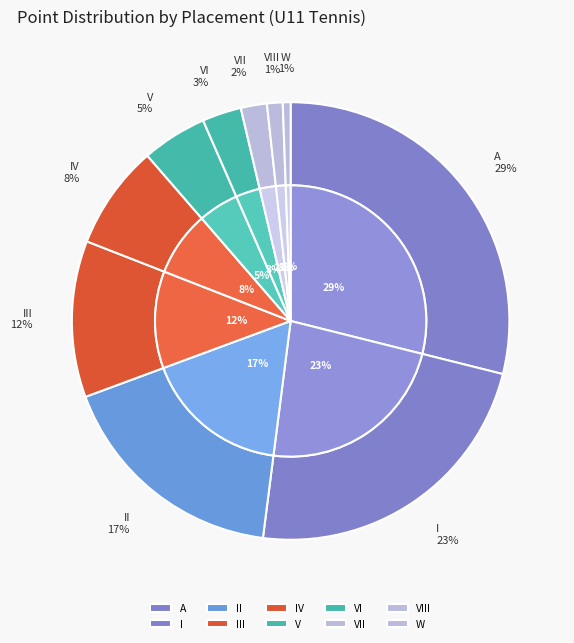

Which has a higher value, W or VIII?

VIII